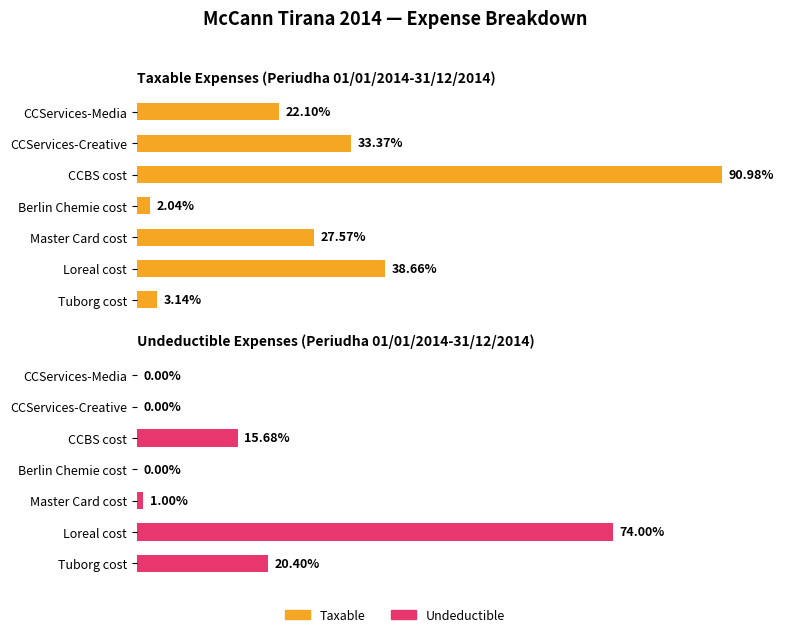

How many bars are there in total?

14